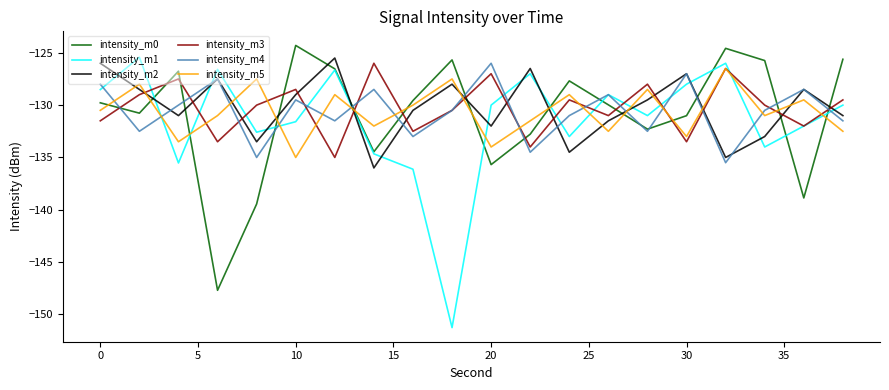

Which series has the widest spread of values?

intensity_m1